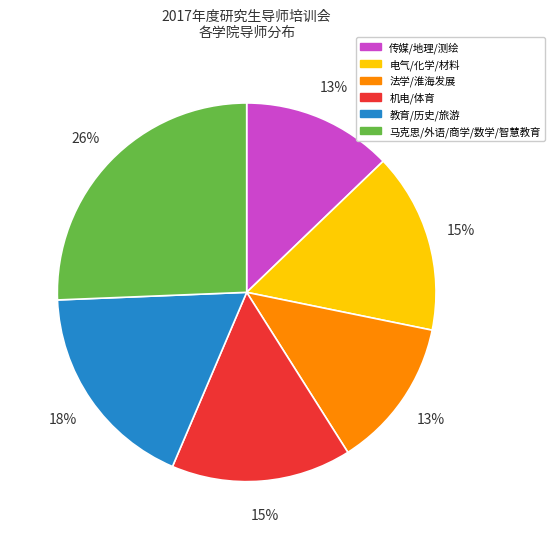

Does any single category account for the majority?

No